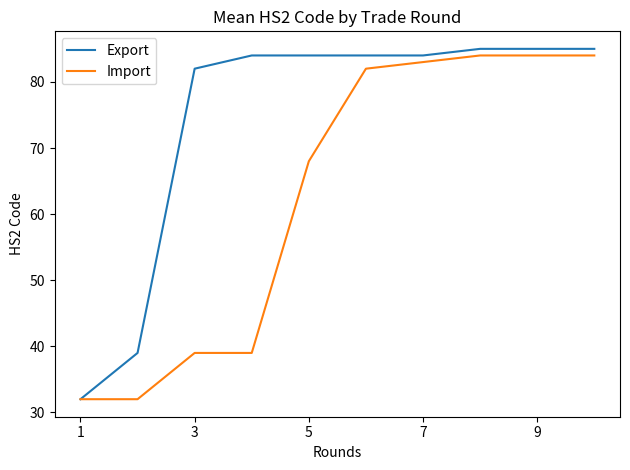

What is the average value of the Import series?

63